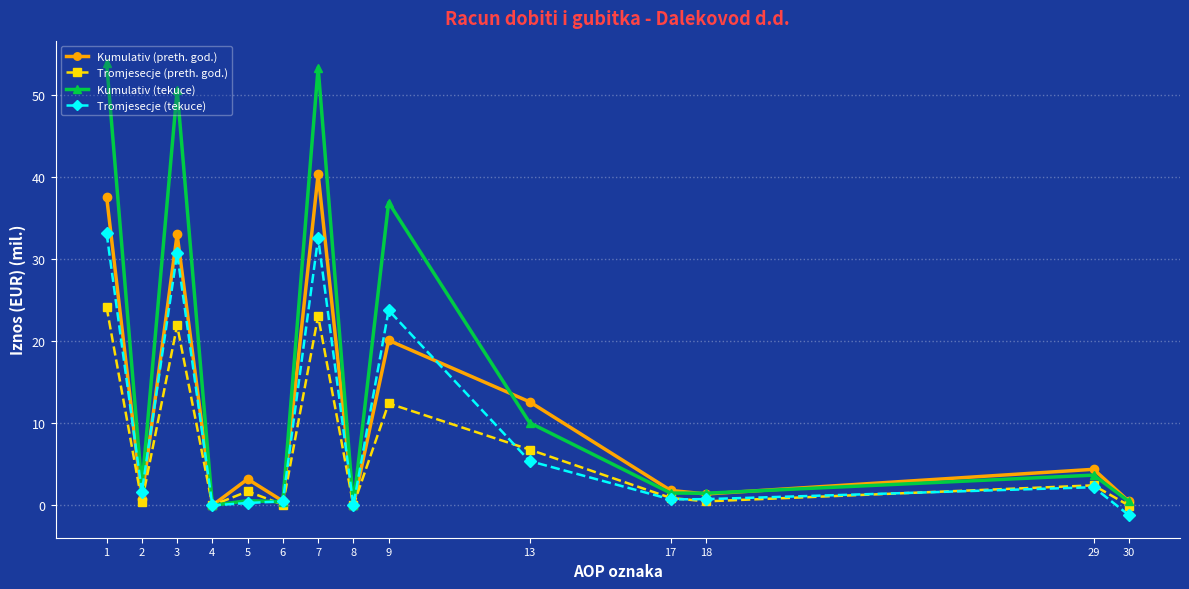

Does the chart display data point markers on the line(s)?

Yes